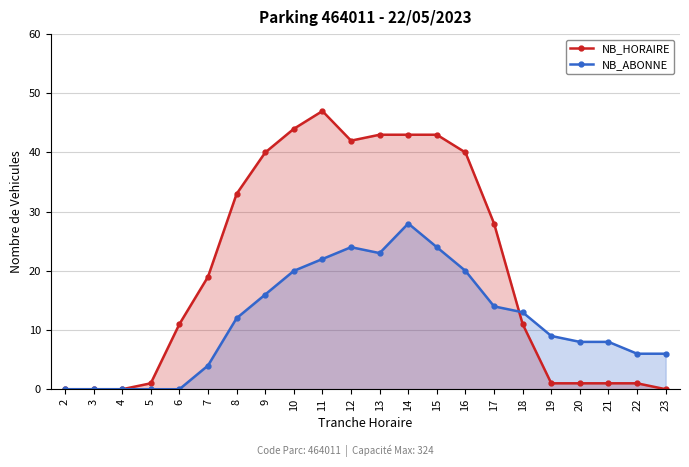

What is the difference between the NB_ABONNE values at 11 and 14?

6